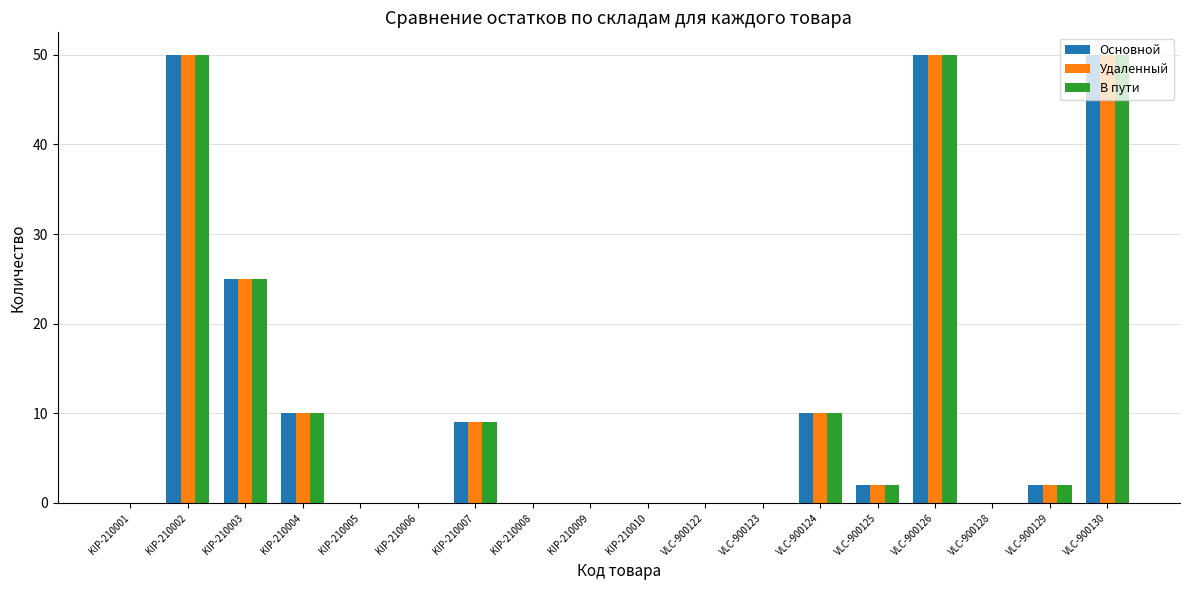

Where does the Удаленный series first go above 2?

KIP-210002